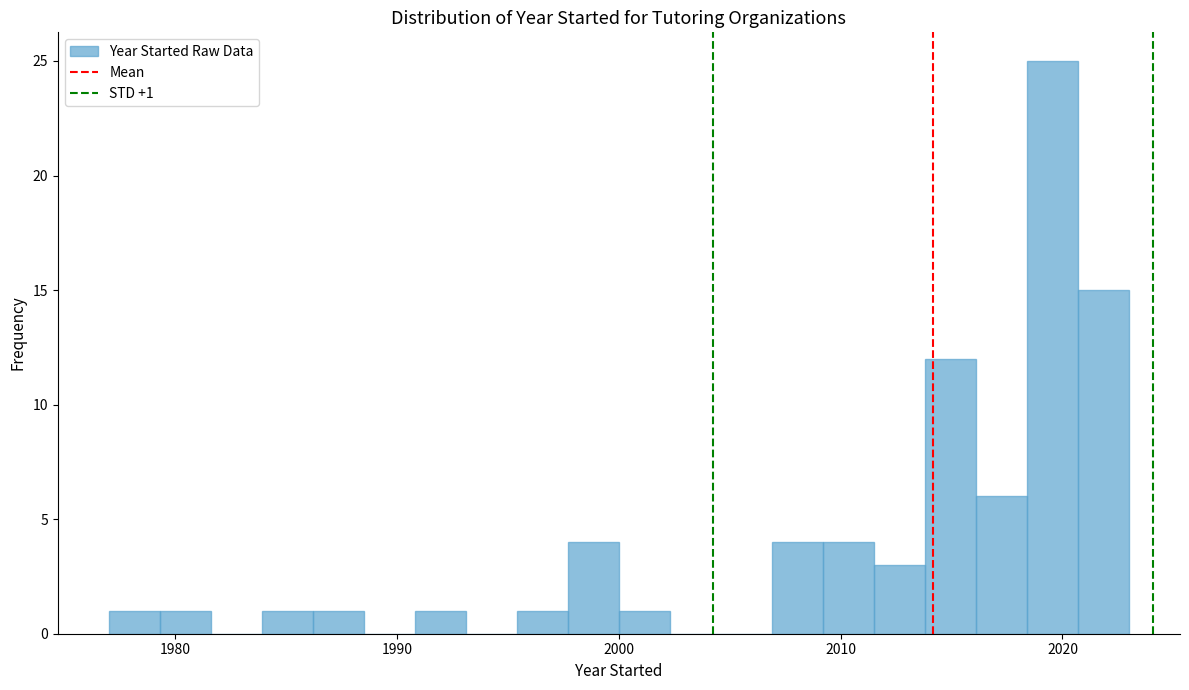

Read against the x-axis, roughly where is the centre of the tallest bar?

2020